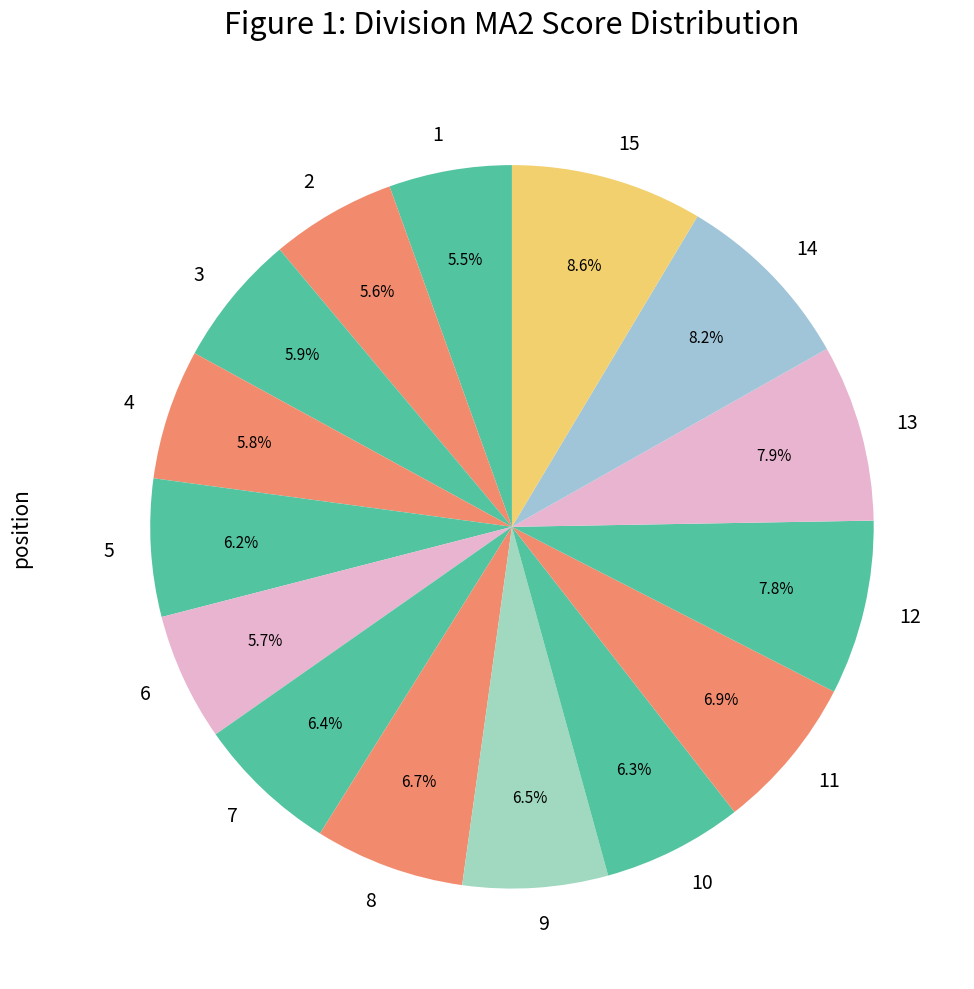

Count the number of slices in the pie.

15